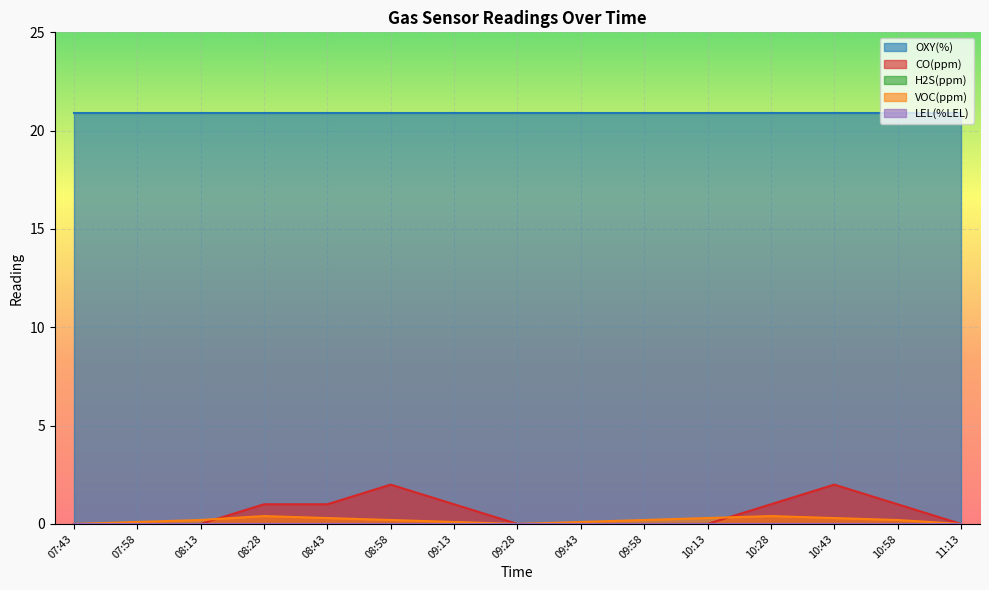

At which label does CO(ppm) reach its minimum?

07:43